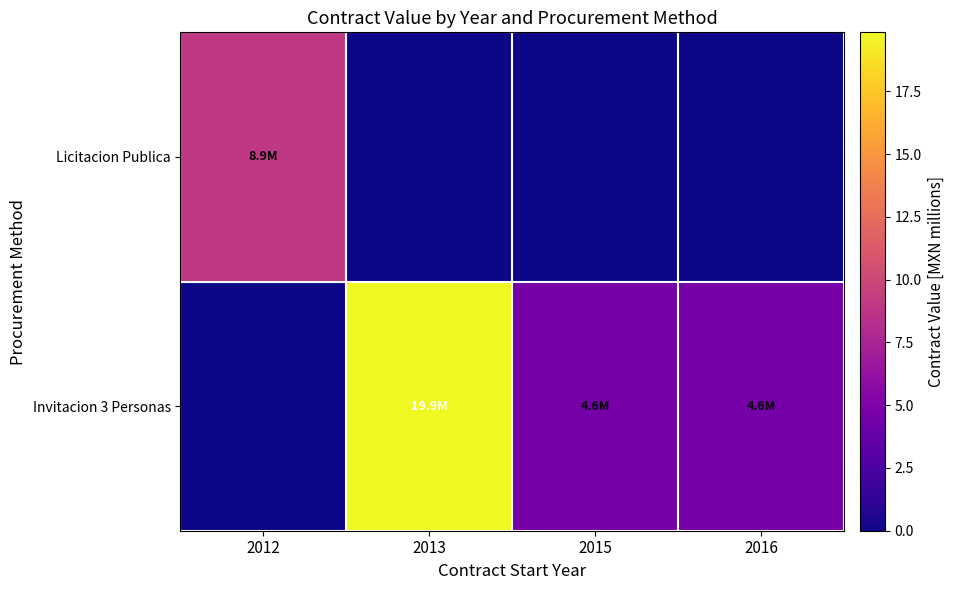

Which label corresponds to the smallest value in the chart?

2013